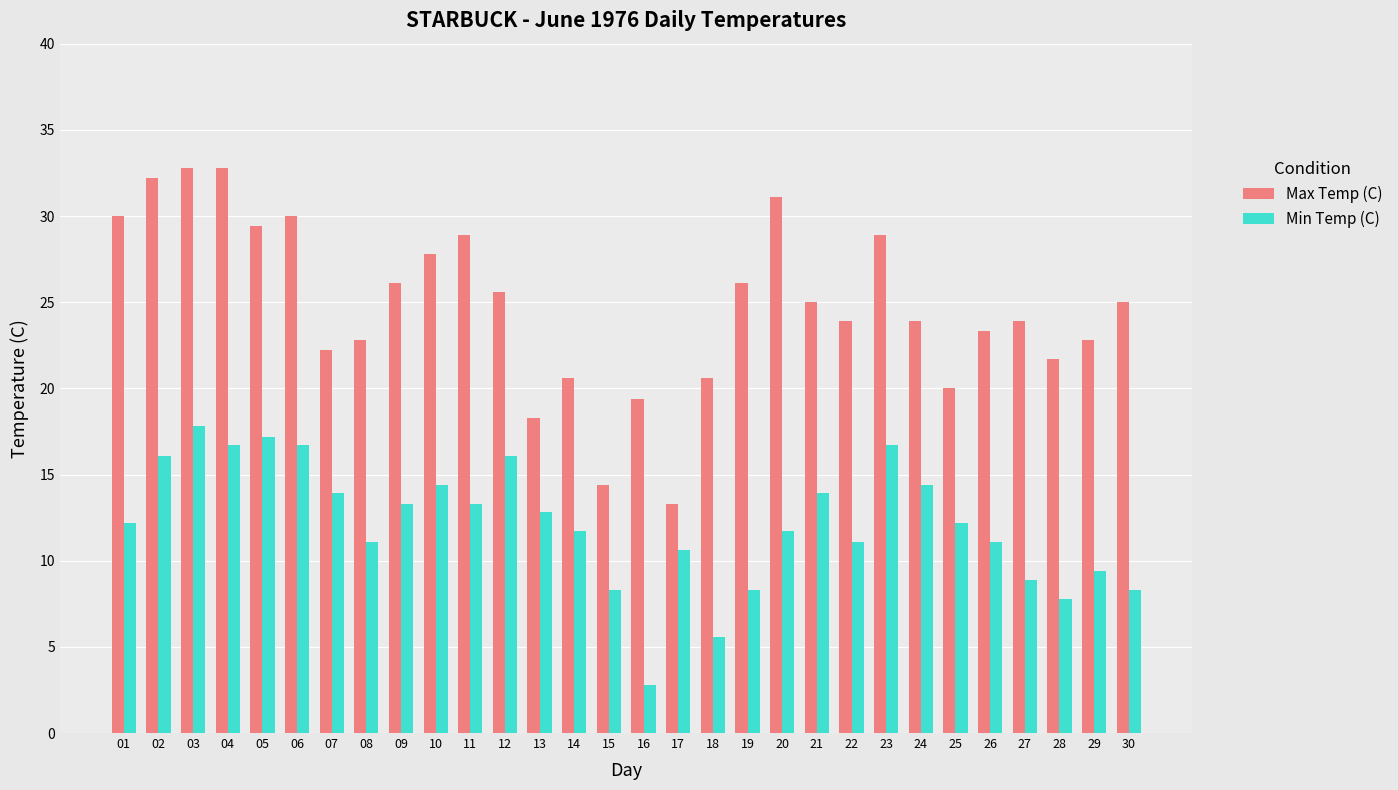

How many values in the Min Temp (C) series are below 12?

14